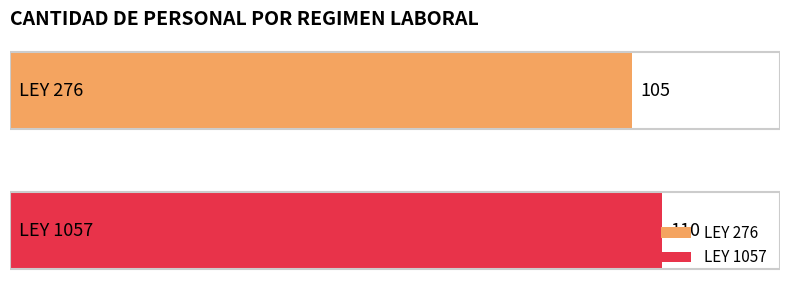

Rank the series by their average value, from lowest to highest.

LEY 276, LEY 1057